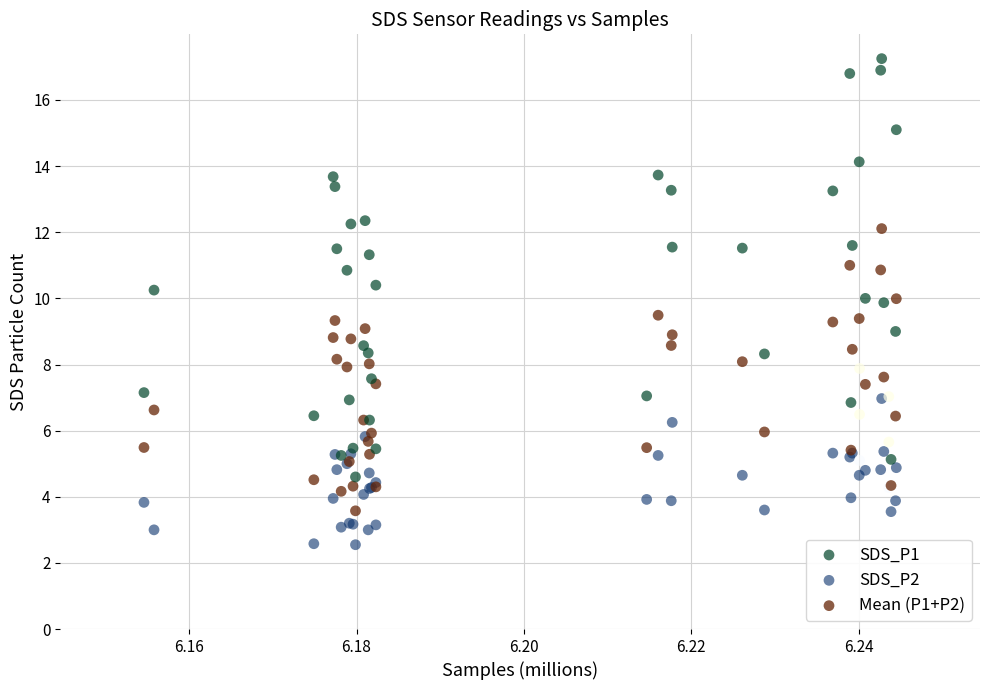

What are all the series names shown in the legend?

SDS_P1, SDS_P2, Mean (P1+P2)